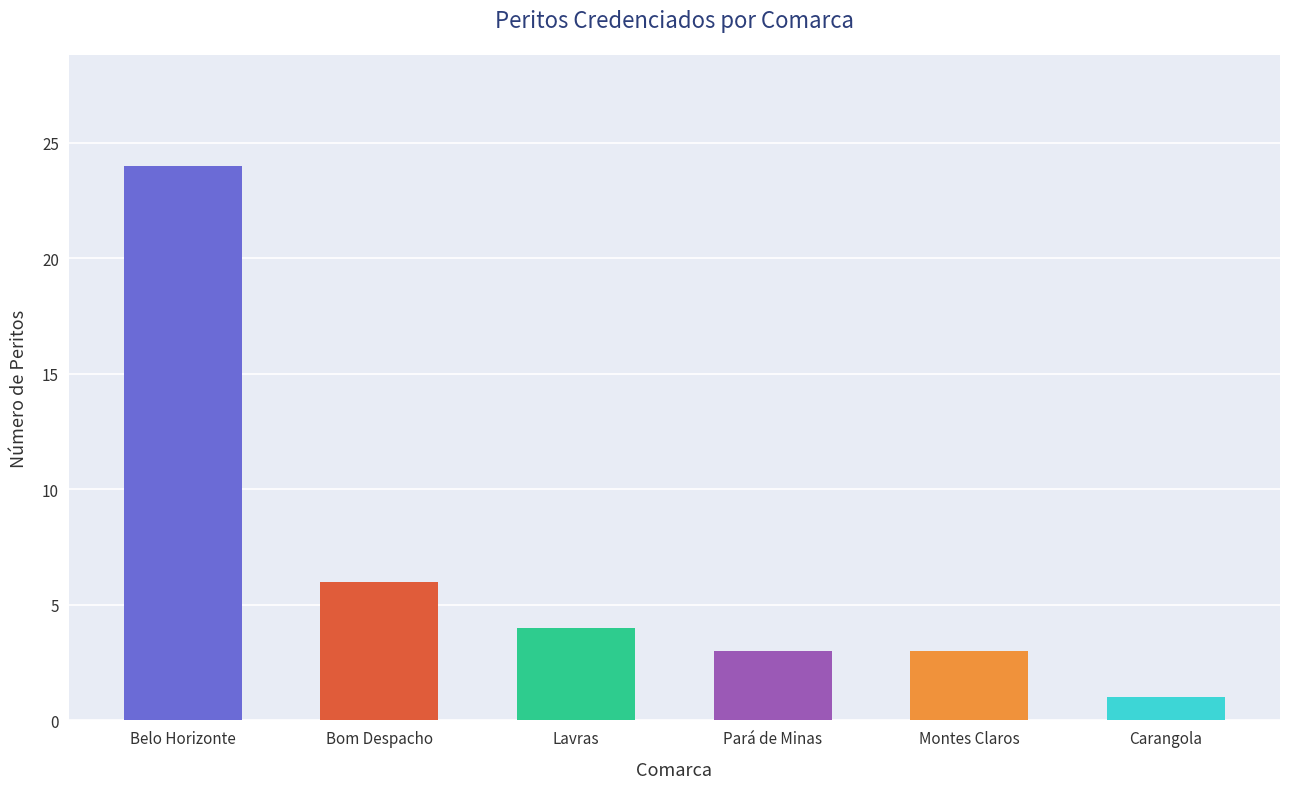

The value at Lavras is 1. True or false?

False